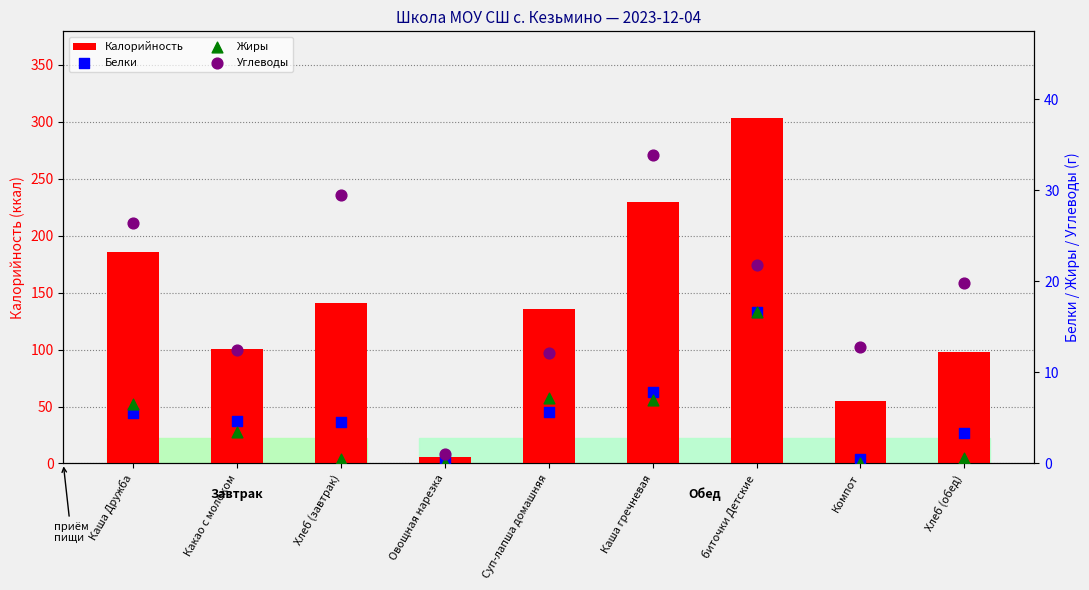

Is the value of Жиры at Суп-лапша домашняя greater than the value of Углеводы at Хлеб (обед)?

No